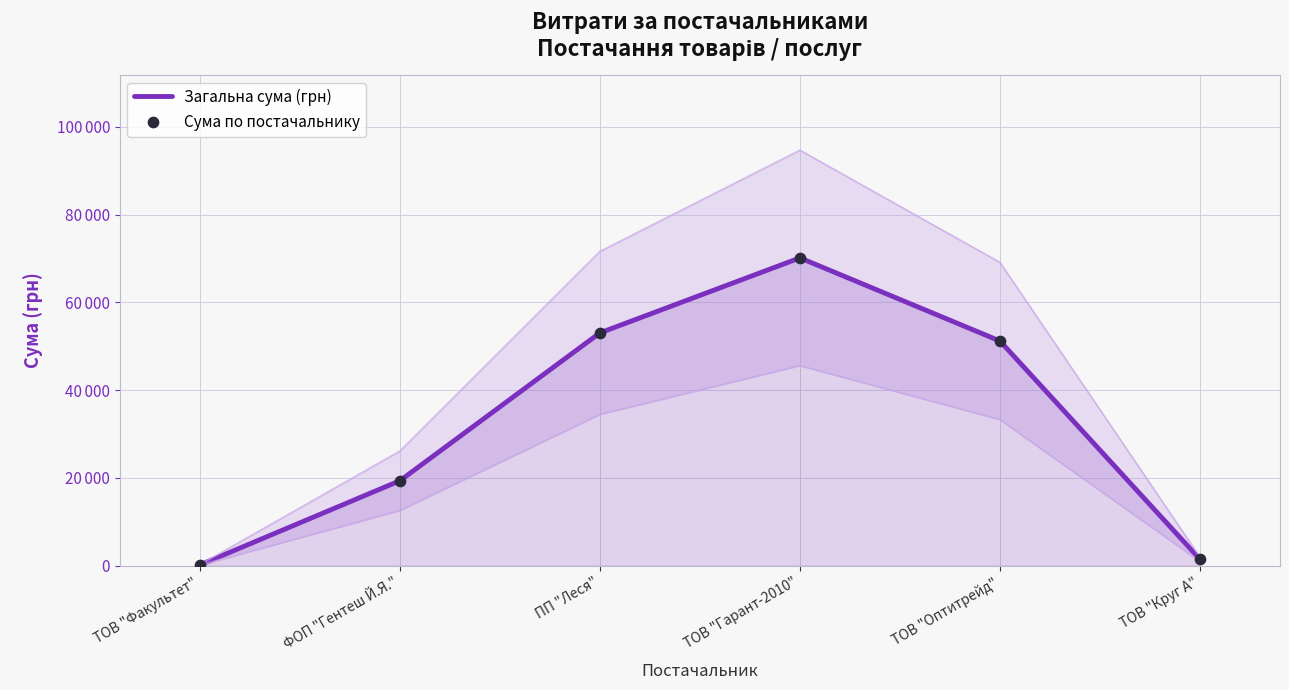

Which series has the largest Y range (max minus min)?

Загальна сума (грн)